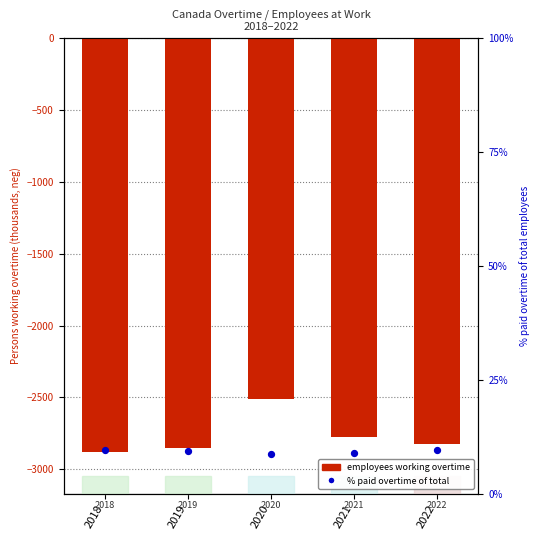

Which series has the largest Y range (max minus min)?

Employees working overtime